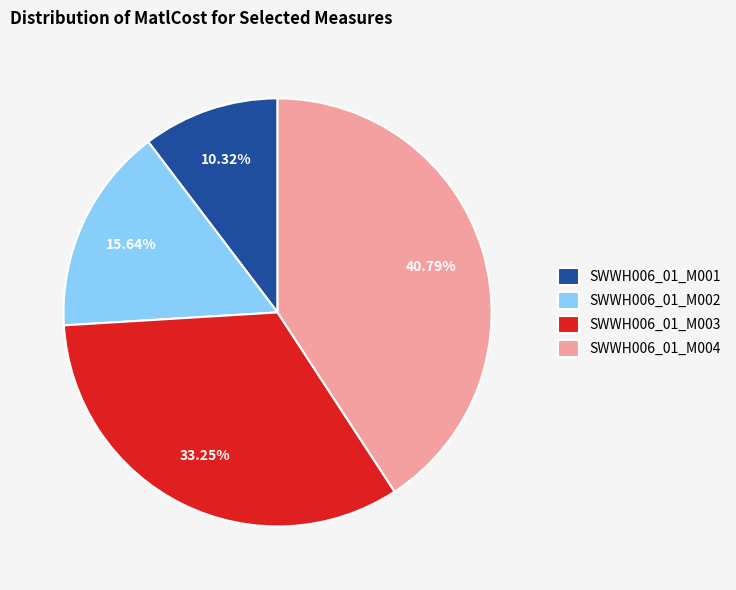

How many slices are in this pie chart?

4